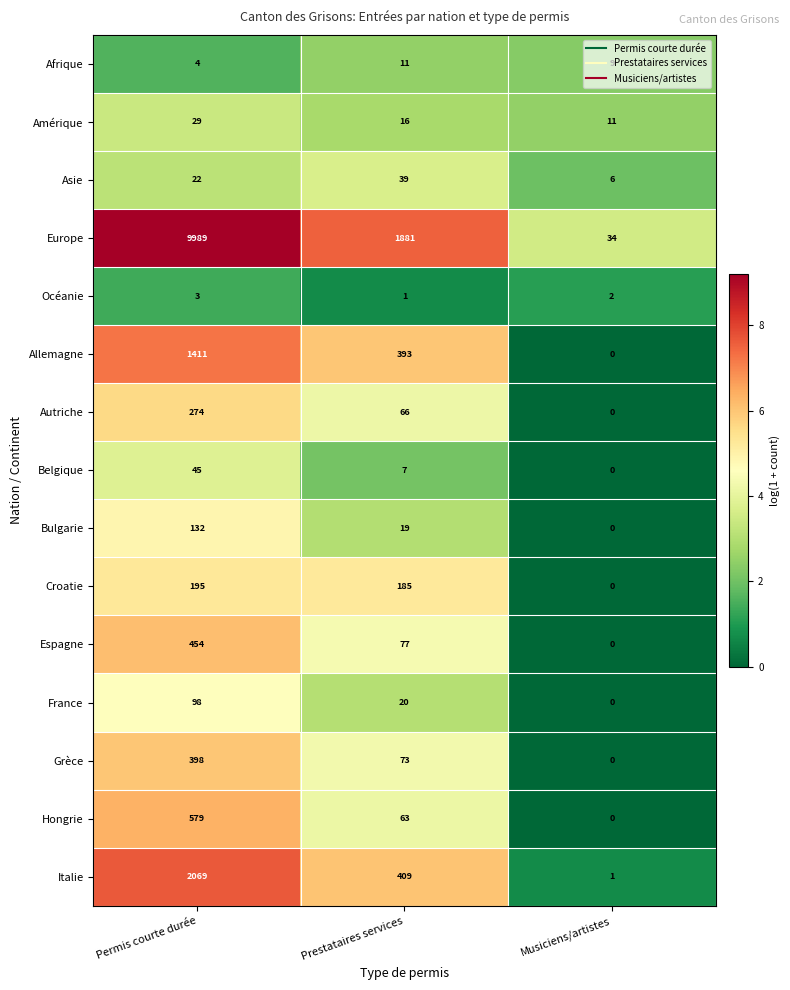

Which series has the largest total across all categories?

Europe